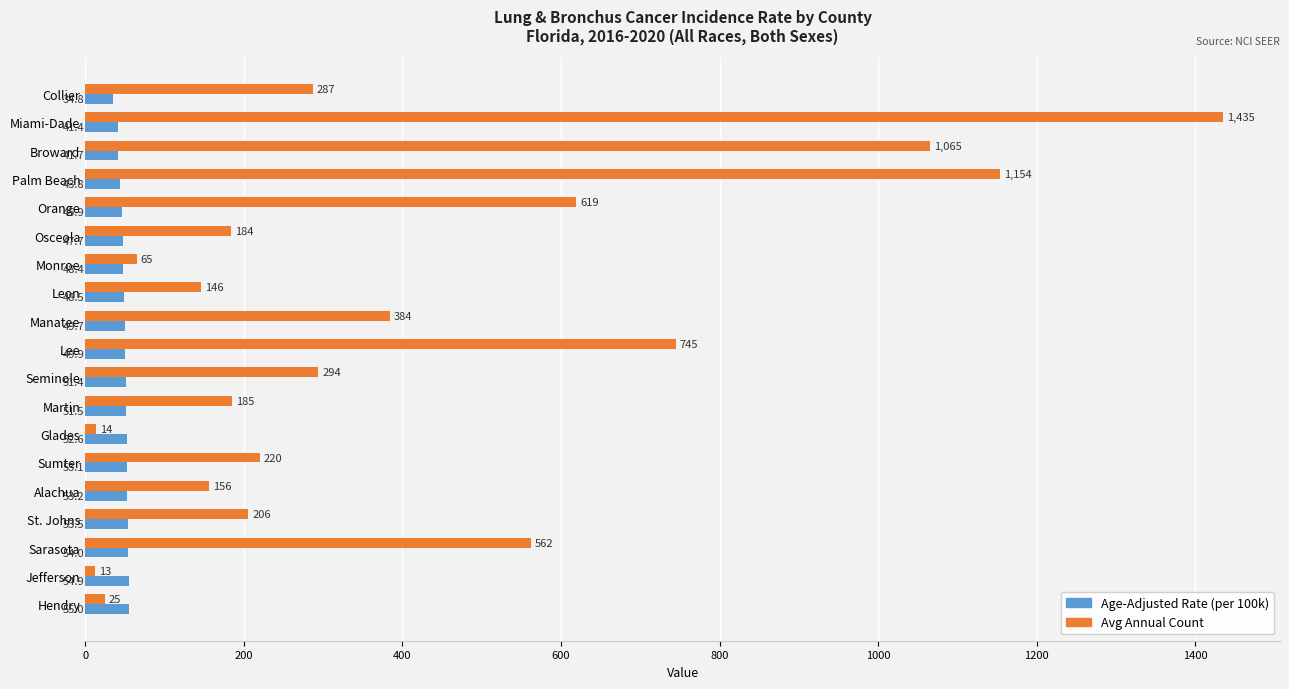

At which category is the sum across all series the highest?

Miami-Dade